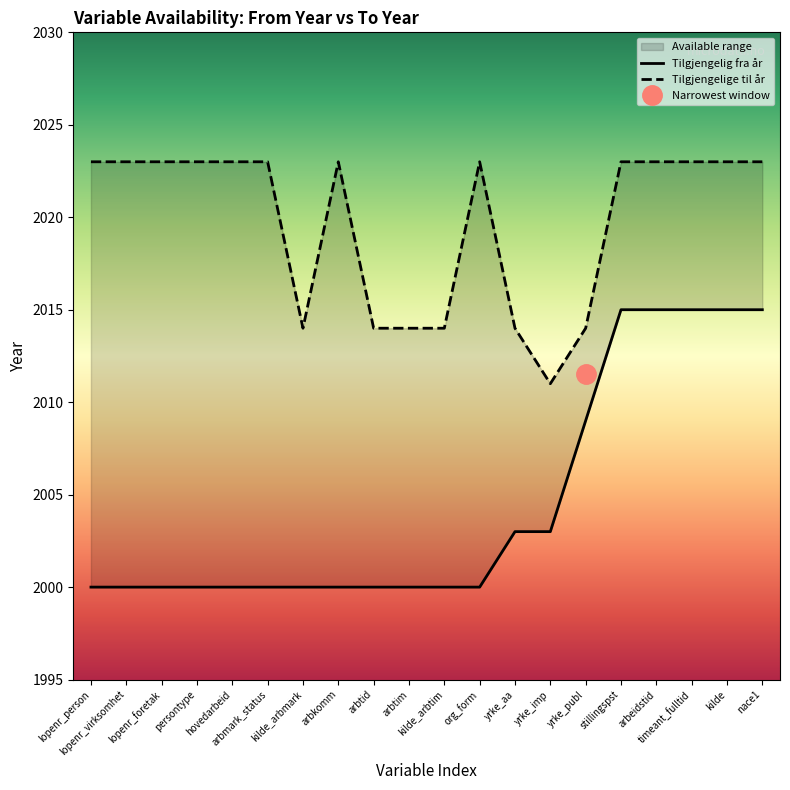

At which category does the chart reach its minimum across all series?

lopenr_person